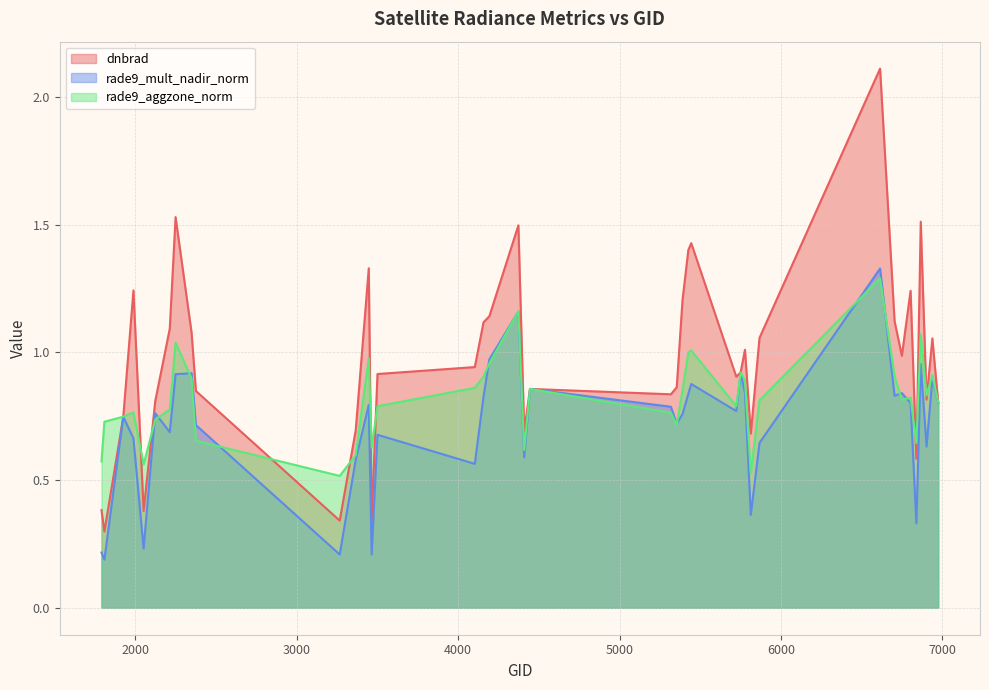

What is the total value across all series at 4409?

1.9